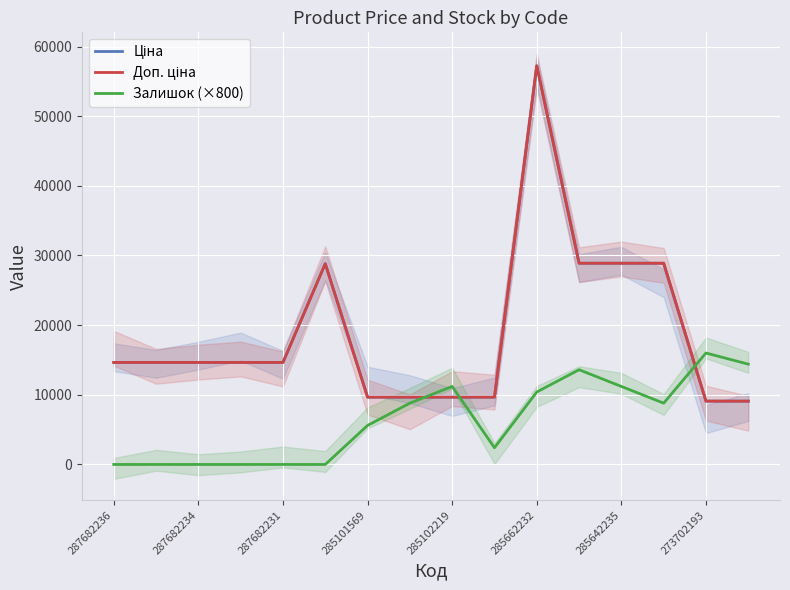

Reading left to right, transcribe all the data shown in this chart.

Ціна: 14649.6	14649.6	14649.6	14649.6	14649.6	28821.8	9664.7	9664.7	9664.7	9664.7	57235.5	28890.3	28890.3	28890.3	9092.0	9092.0
Доп. ціна: 14649.6	14649.6	14649.6	14649.6	14649.6	28821.8	9664.7	9664.7	9664.7	9664.7	57235.5	28890.3	28890.3	28890.3	9092.0	9092.0
Залишок (×800): 0.0	0.0	0.0	0.0	0.0	0.0	5600.0	8800.0	11200.0	2400.0	10400.0	13600.0	11200.0	8800.0	16000.0	14400.0